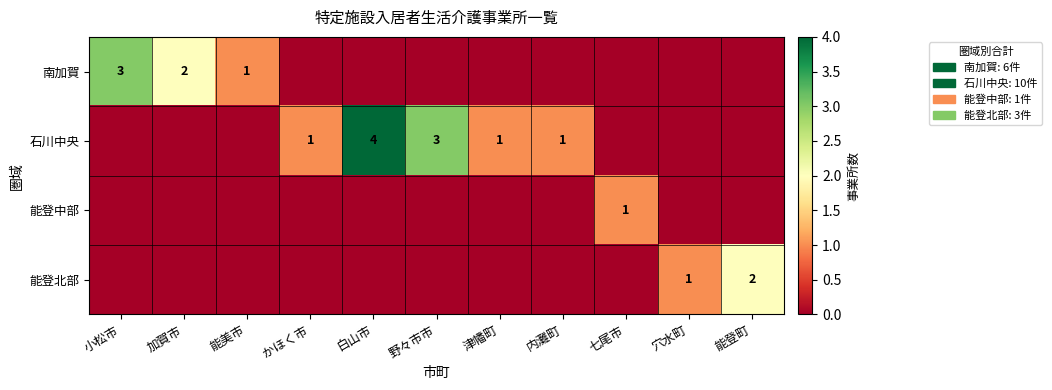

At which category is the sum across all series the highest?

白山市